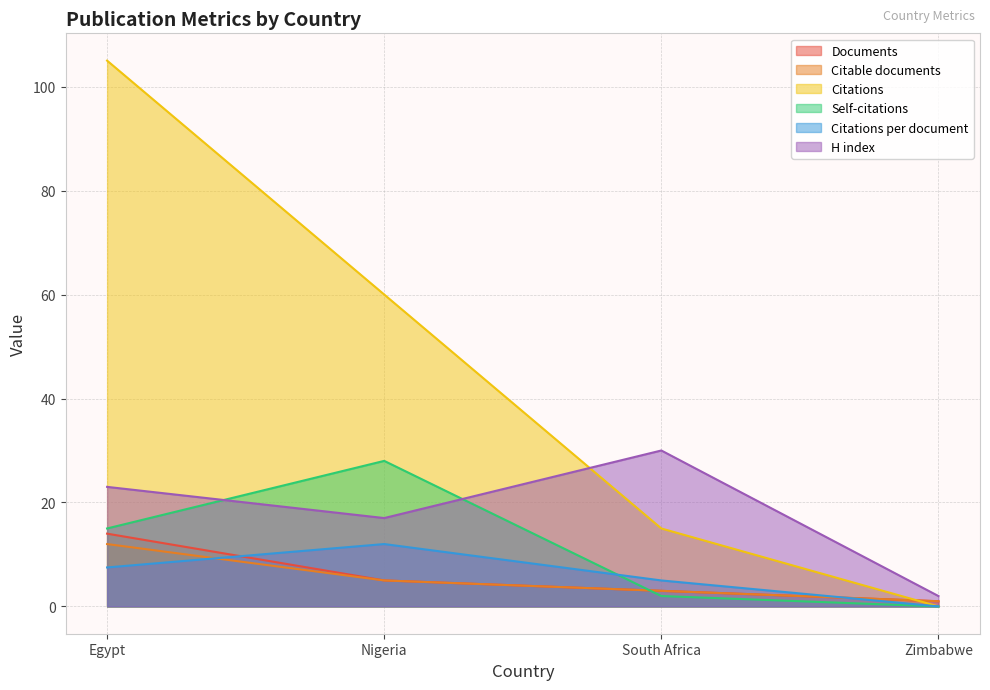

Which series has the largest total across all categories?

Citations